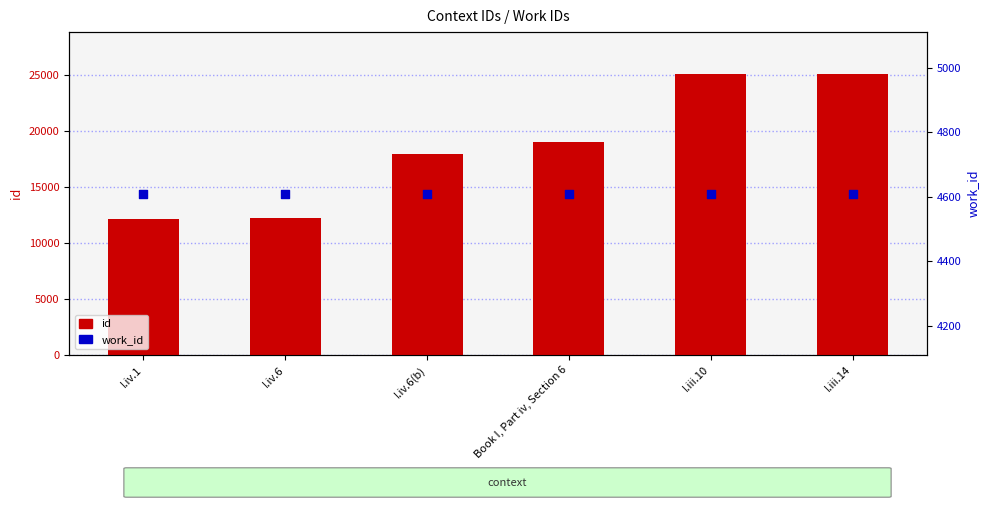

What are all the series names shown in the legend?

id, work_id